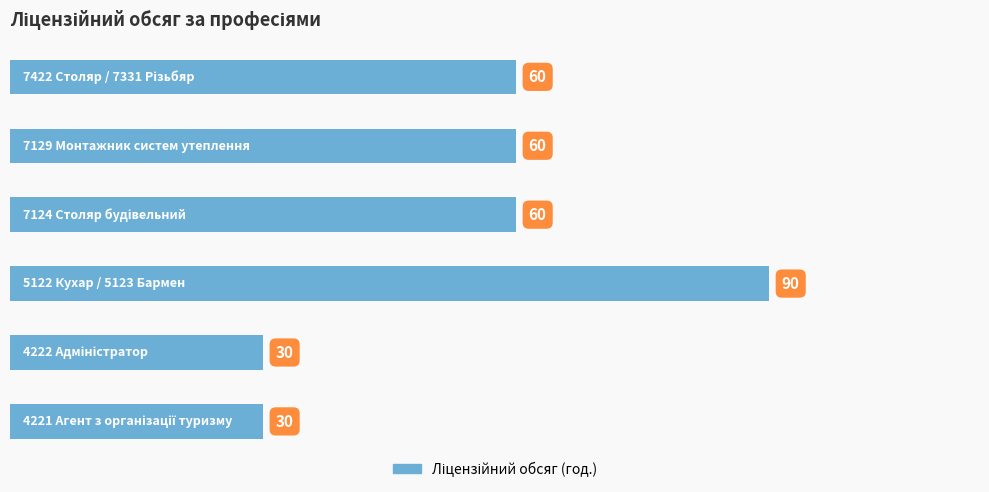

What is the minimum value shown in the chart?

30